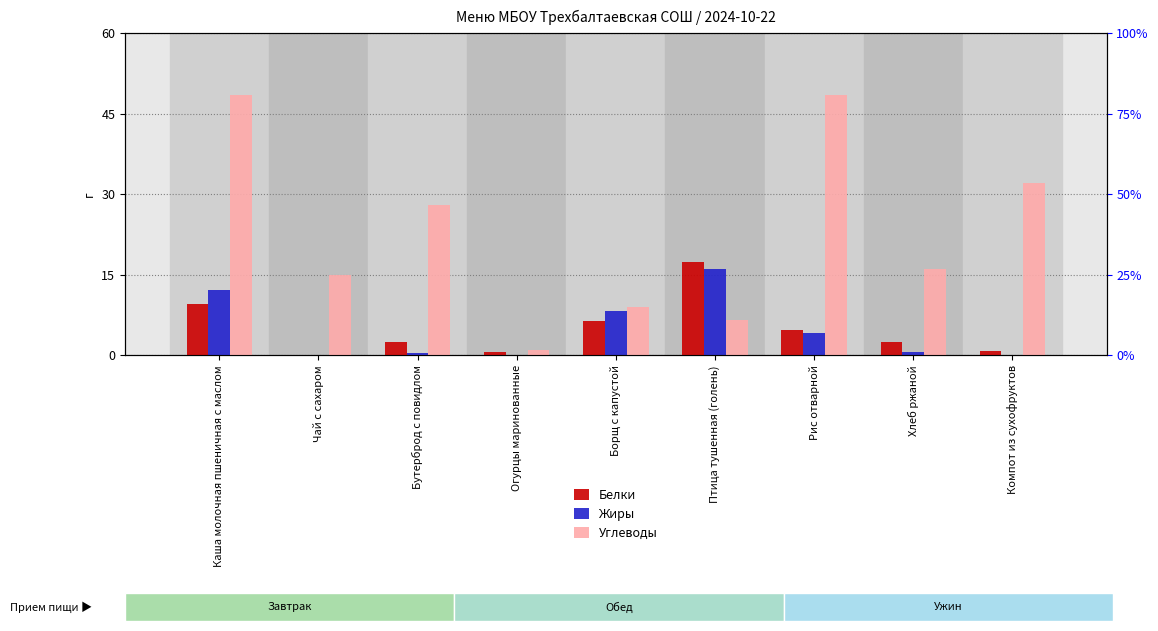

What is the difference between the second highest and second lowest values in the Белки series?

9.0